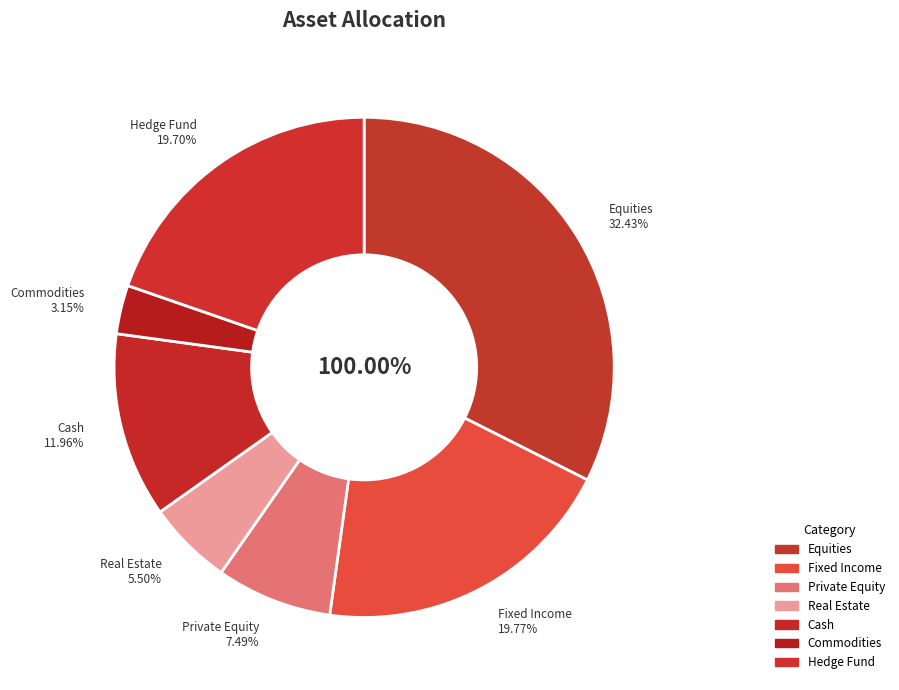

Which category has the biggest portion of the pie?

Equities